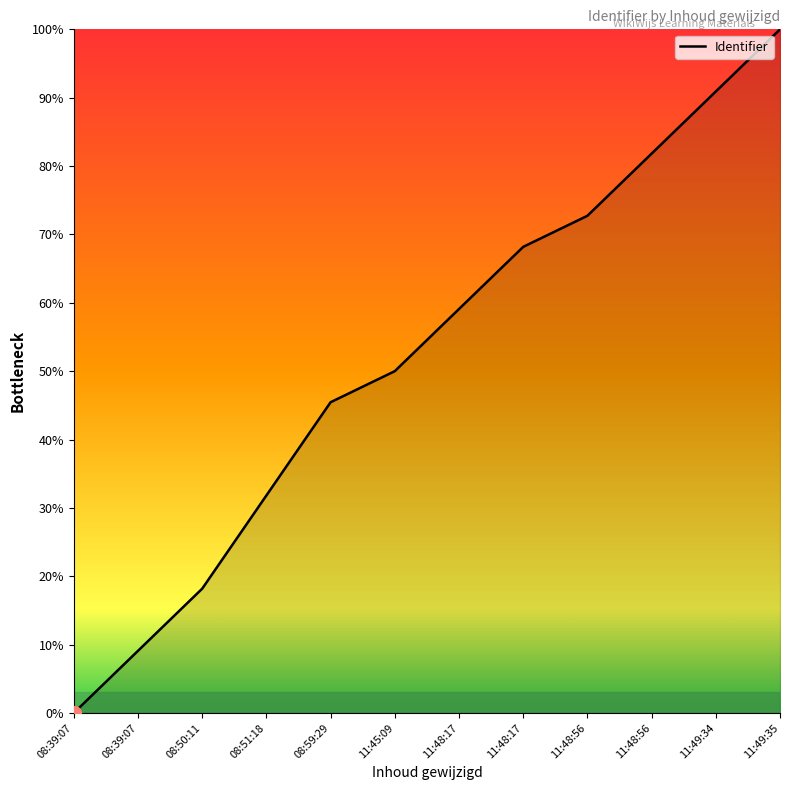

The chart shows a value of 9.6 at 08:50:11. True or false?

False